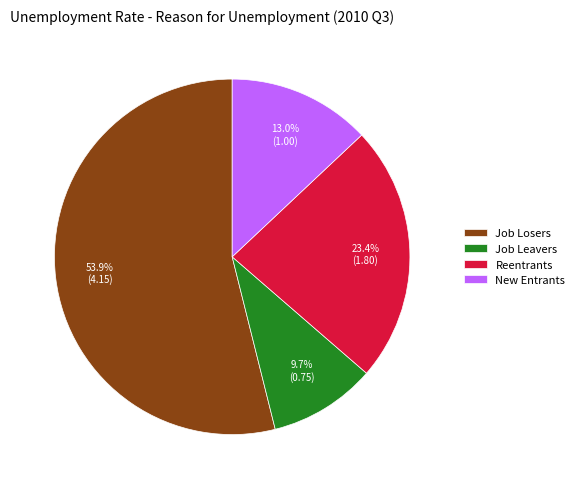

To the nearest percent, what is the combined percentage of Reentrants and Job Losers?

77%